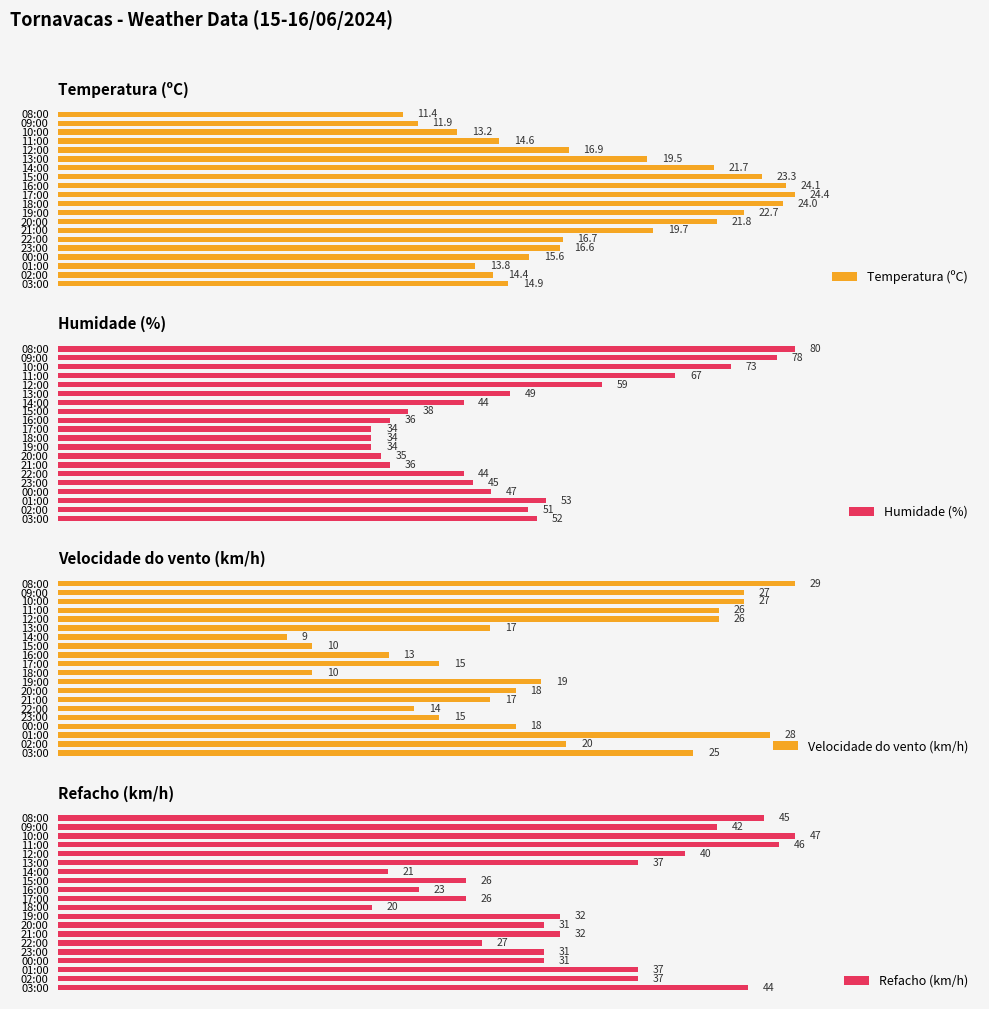

Where is Temperatura (ºC) nearest to the value 17?

12:00